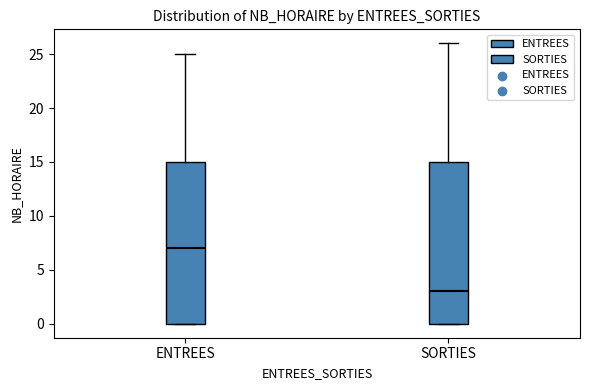

Reading left to right, read every box against the y-axis: the position of its median line, the range the box covers, and the ends of its whiskers. The values are not printed on the chart, so give them approximately, as read against the axis.

ENTREES: median 7, box 0 to 15, whiskers 0 to 25
SORTIES: median 3, box 0 to 15, whiskers 0 to 26